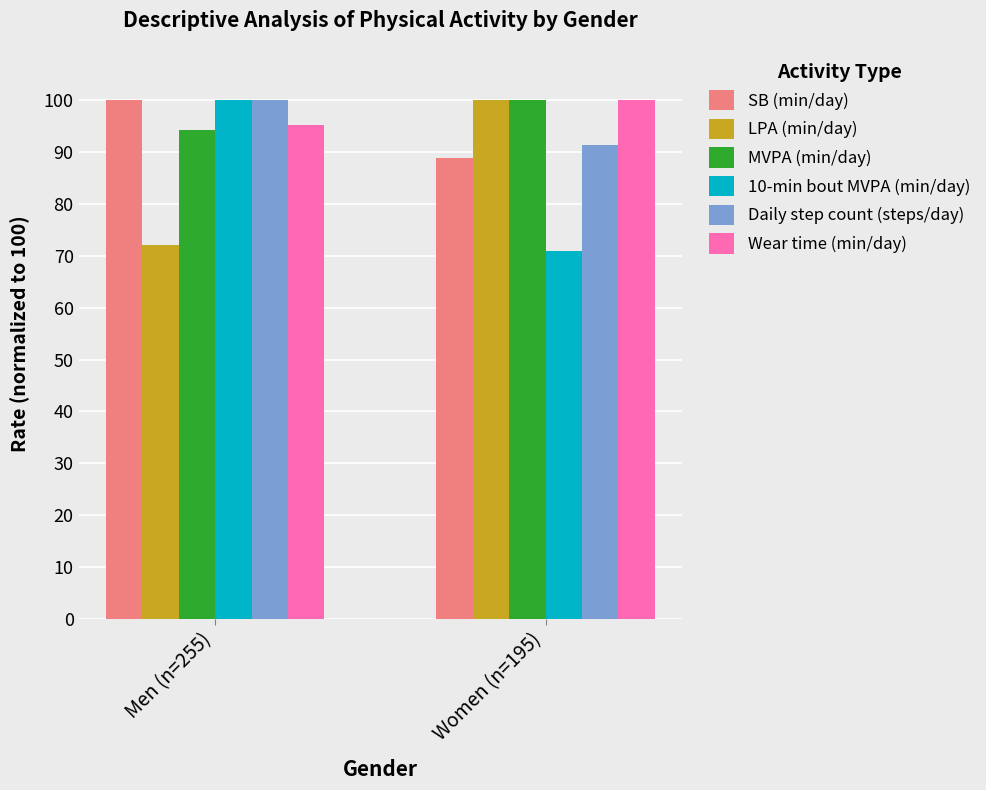

What is the total value across all series at Women (n=195)?

551.1